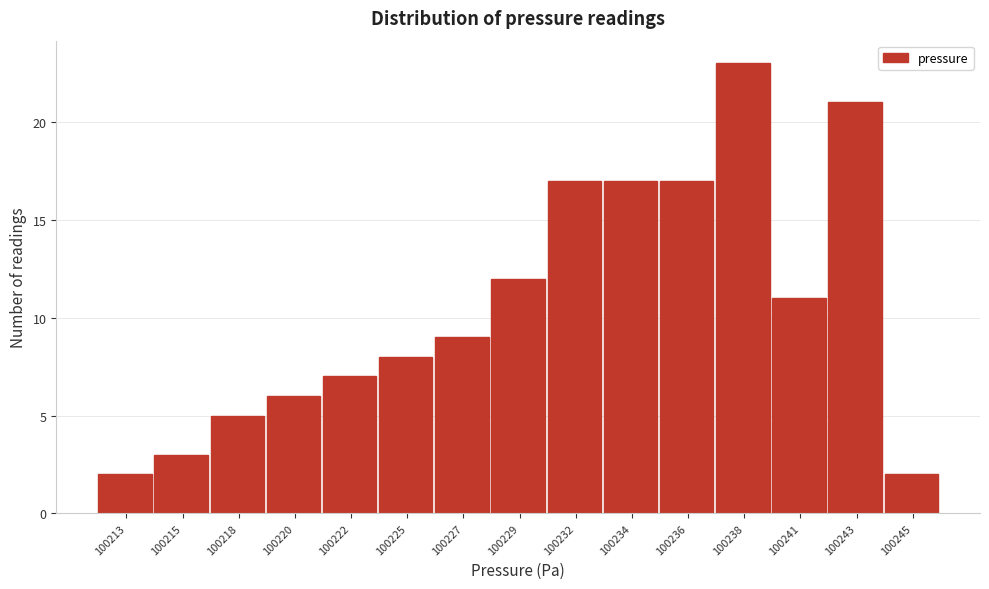

Reading left to right, transcribe all the data shown in this chart.

2	3	5	6	7	8	9	12	17	17	17	23	11	21	2